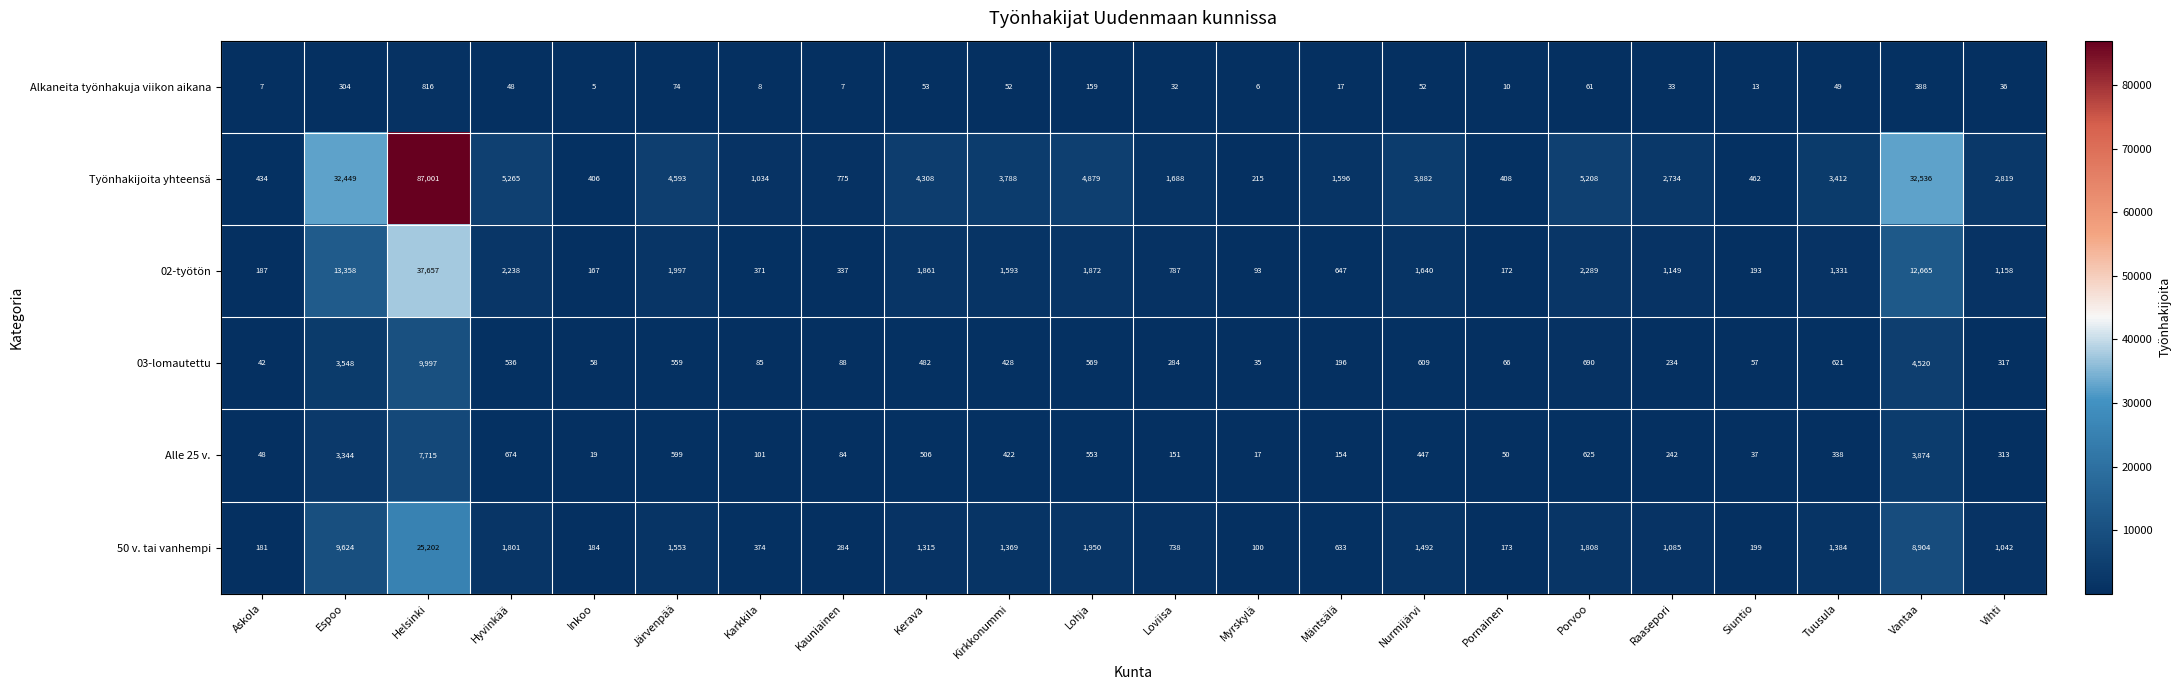

Between Mäntsälä and Tuusula, which series saw the biggest shift?

Työnhakijoita yhteensä